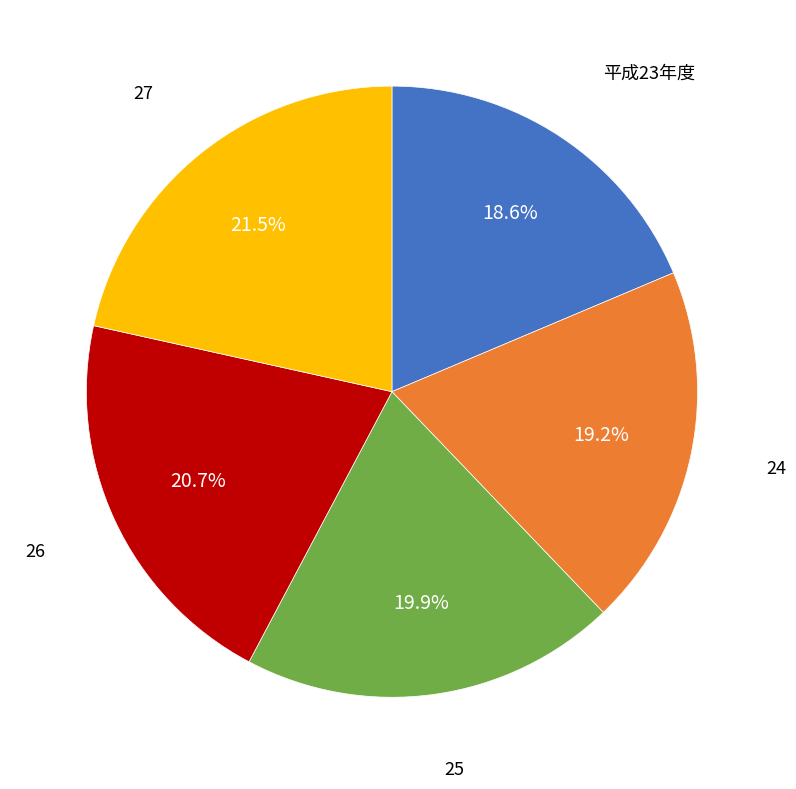

How many slices are in this pie chart?

5